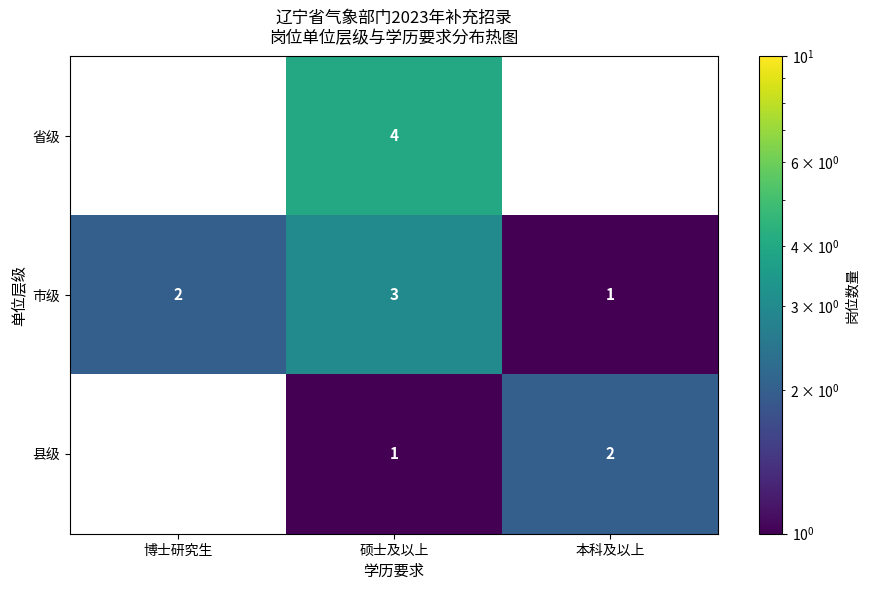

What is the smallest value displayed?

1.0